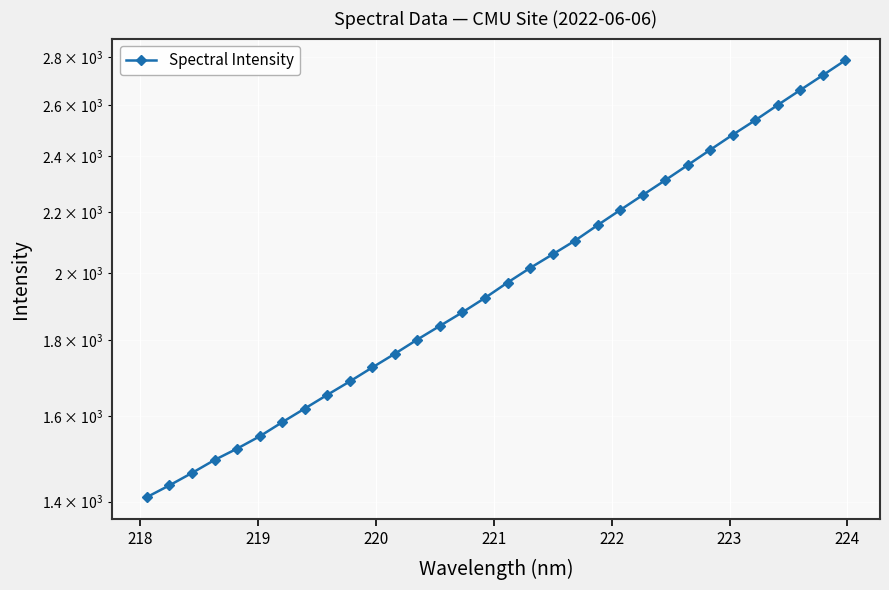

What is the average value?

2000.3